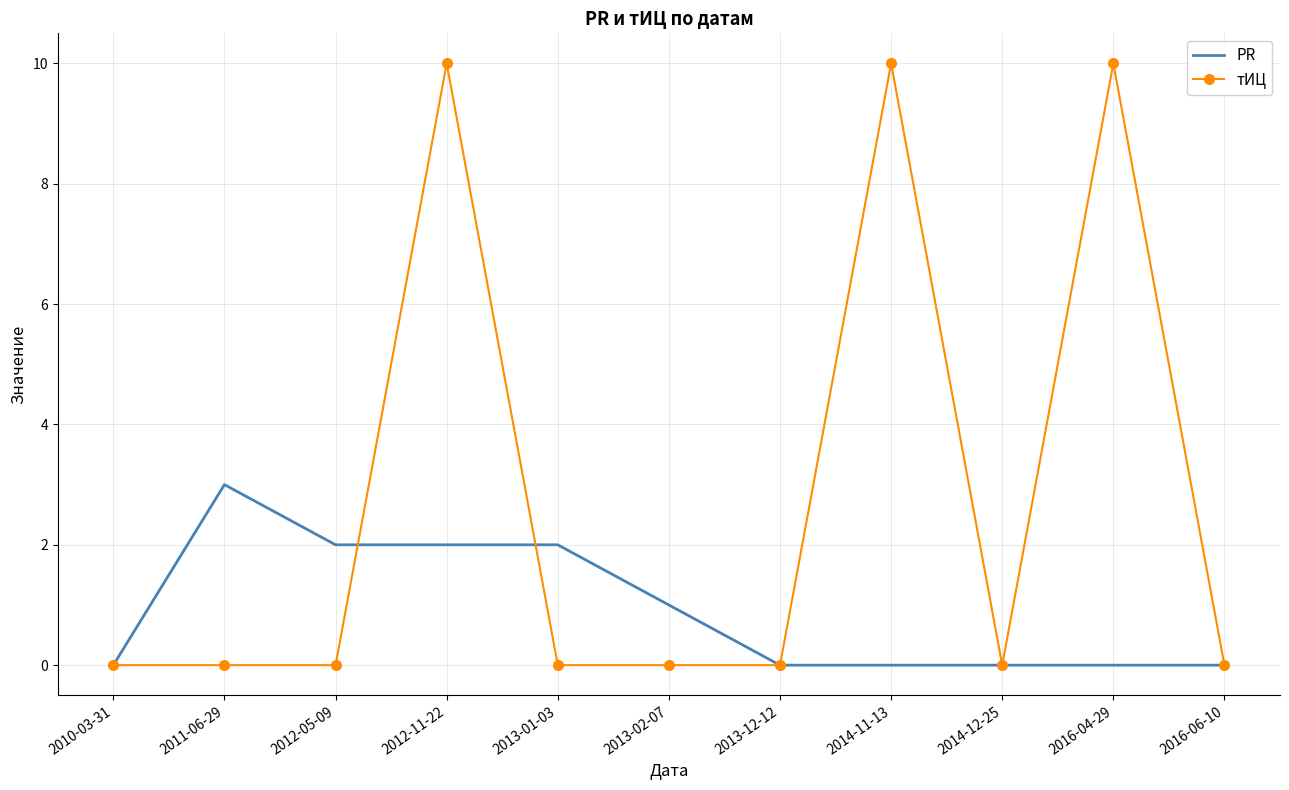

At 2013-01-03, list the series in order from smallest to largest.

тИЦ, PR